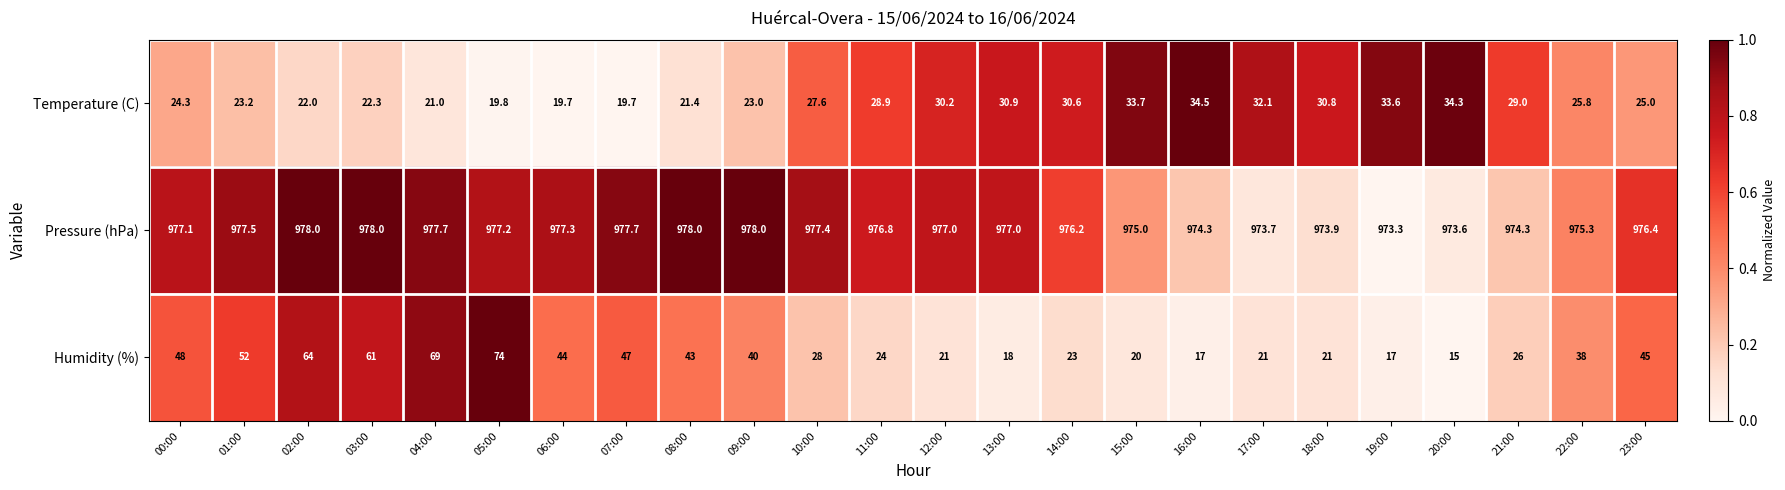

At which category is the sum across all series the highest?

05:00